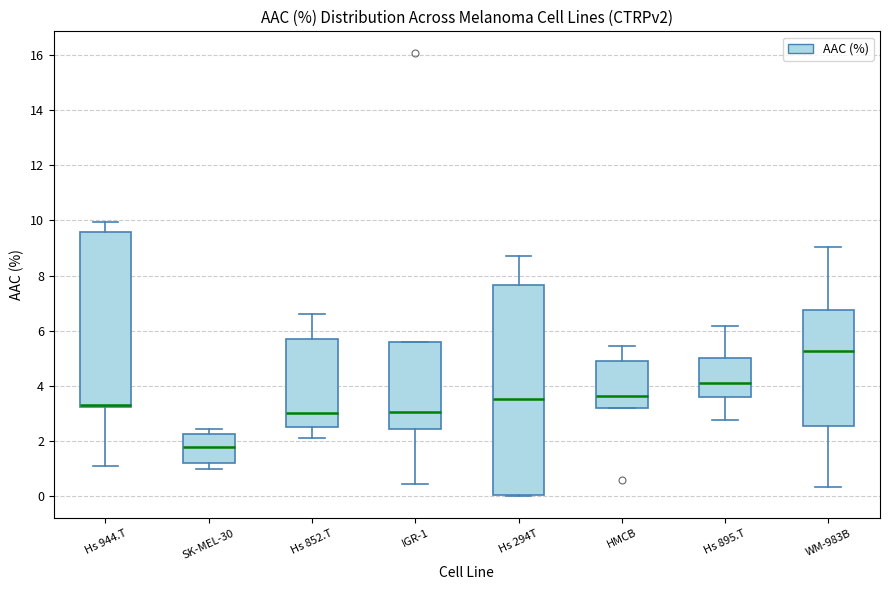

Where does the median line of the box for IGR-1 sit on the y-axis? The values are not printed on the chart, so give them approximately, as read against the axis.

3.0